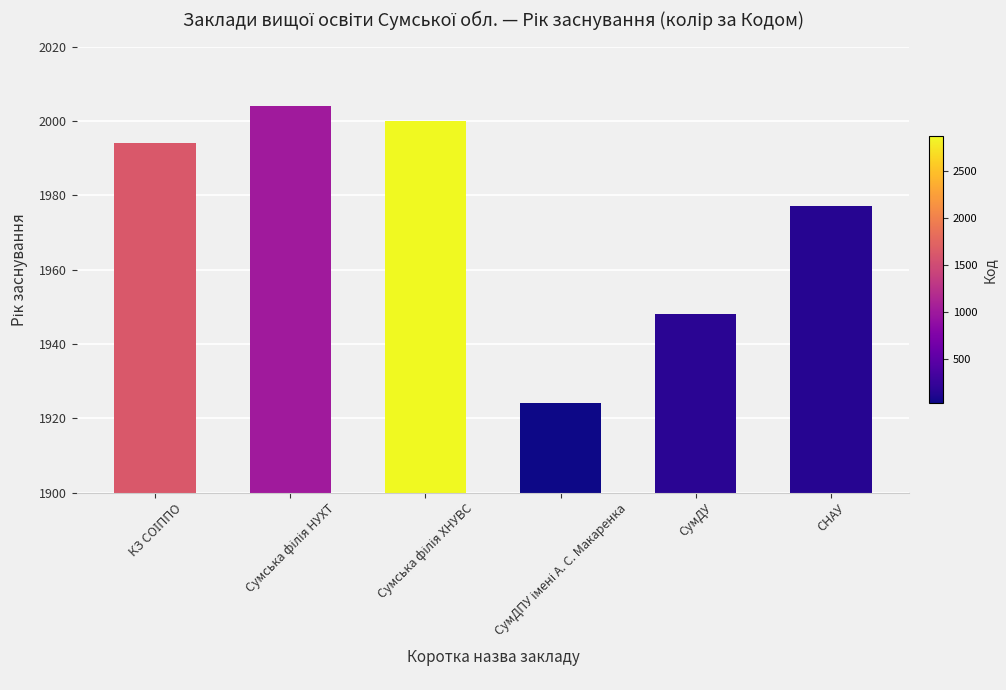

How many bars are there in total?

6